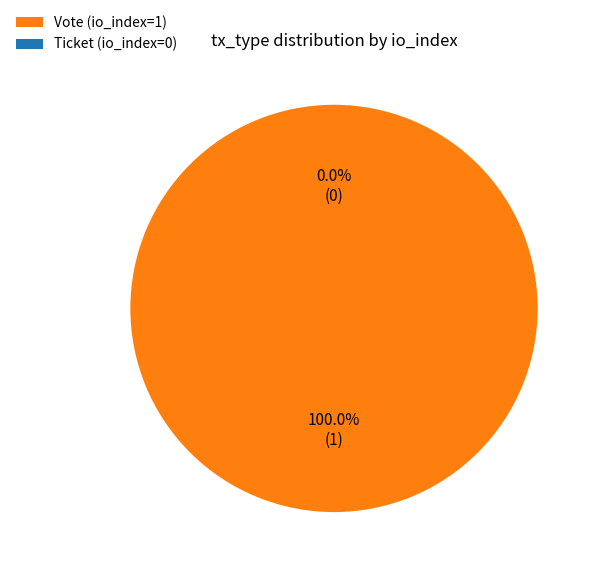

Which category accounts for the majority?

Vote (io_index=1)